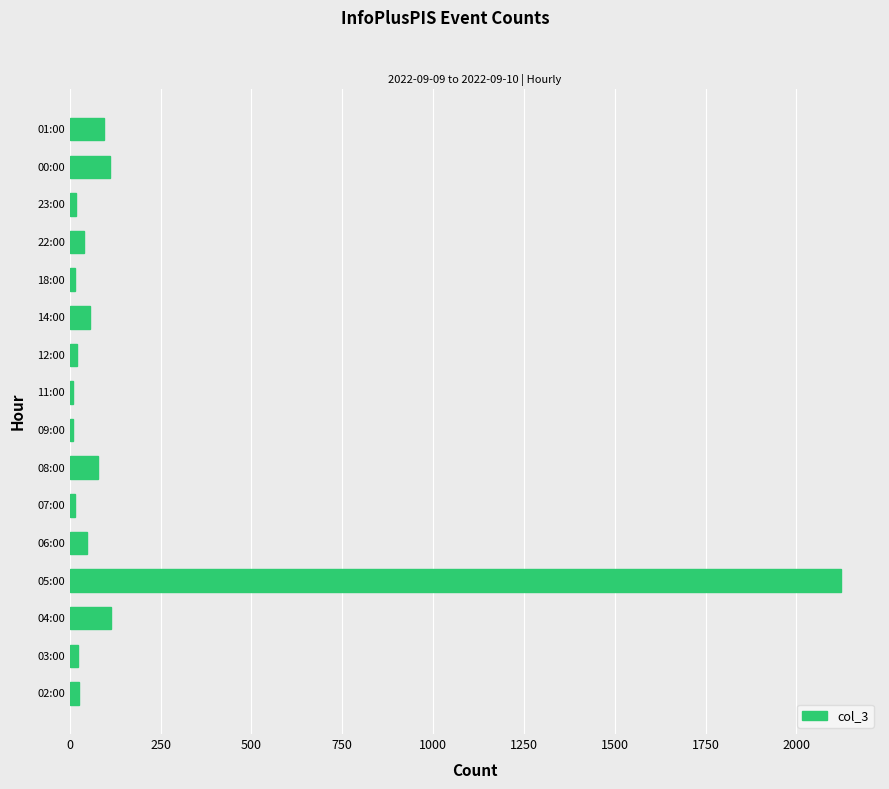

How many data points does each series have?

16